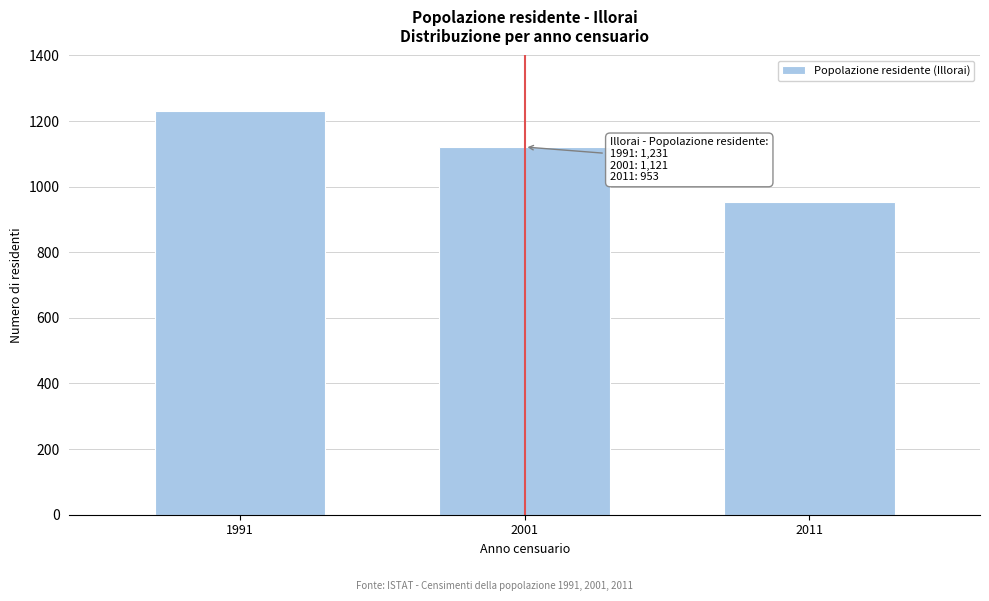

Reading left to right, list all the values displayed in this chart.

1991=1231	2001=1121	2011=953